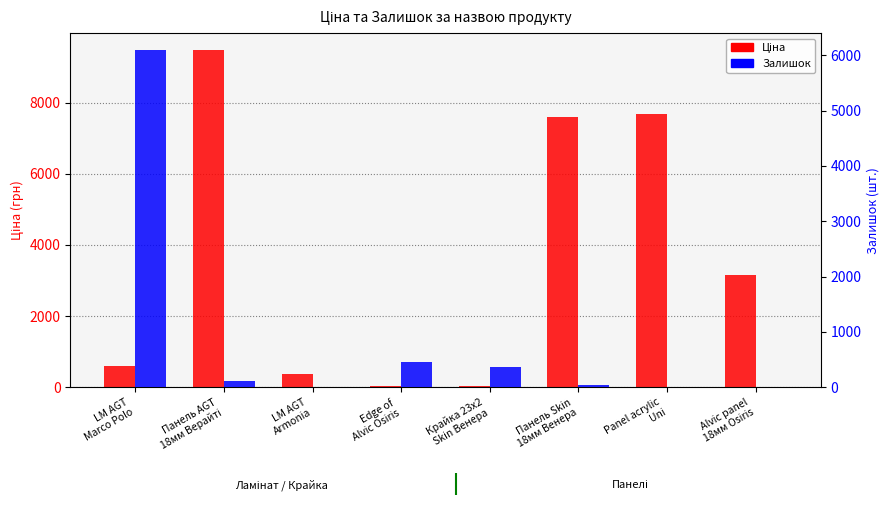

What is the spread (max minus min) of values at Панель Skin
18мм Венера?

7552.5